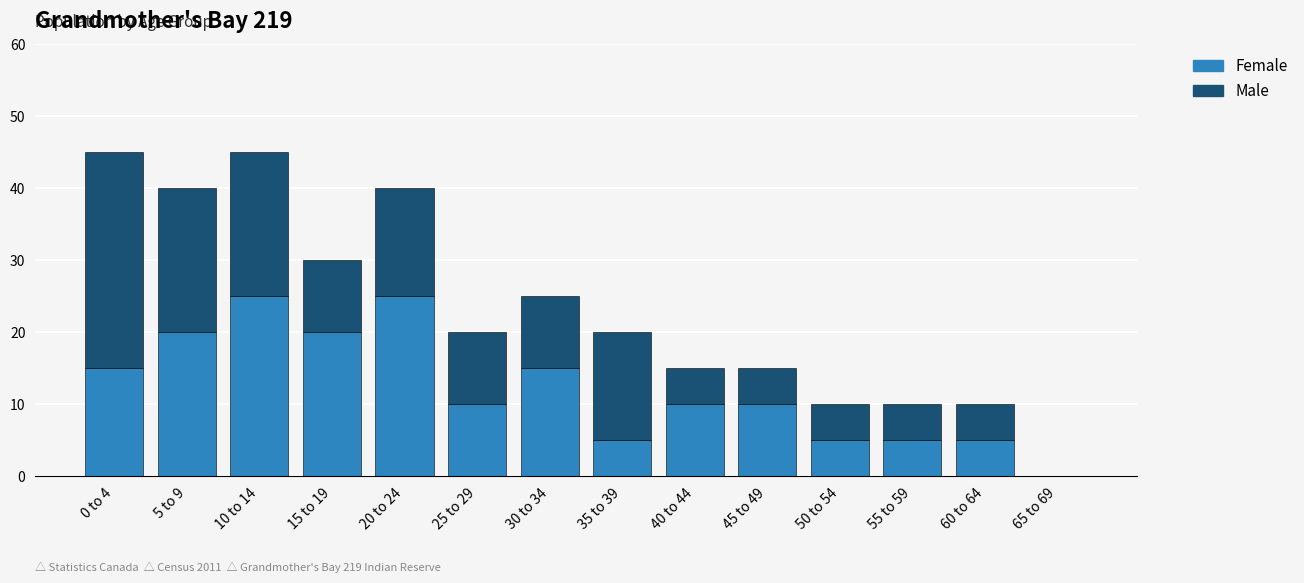

The value of Female at 45 to 49 is 10. True or false?

True